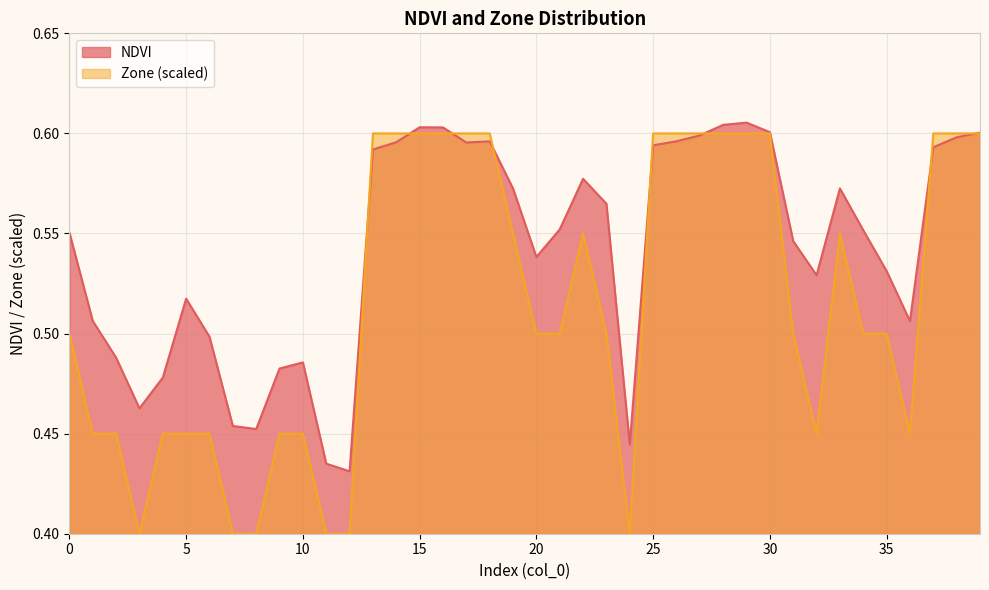

The NDVI series shows 0.8 at 6. True or false?

False